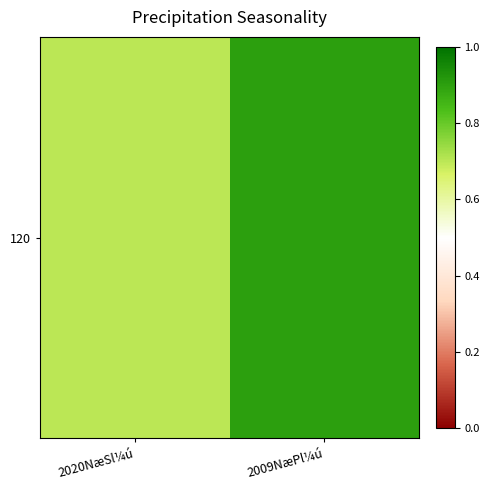

What is the change in value from 2020NæSl¼ú to 2009NæPl¼ú?

+0.2